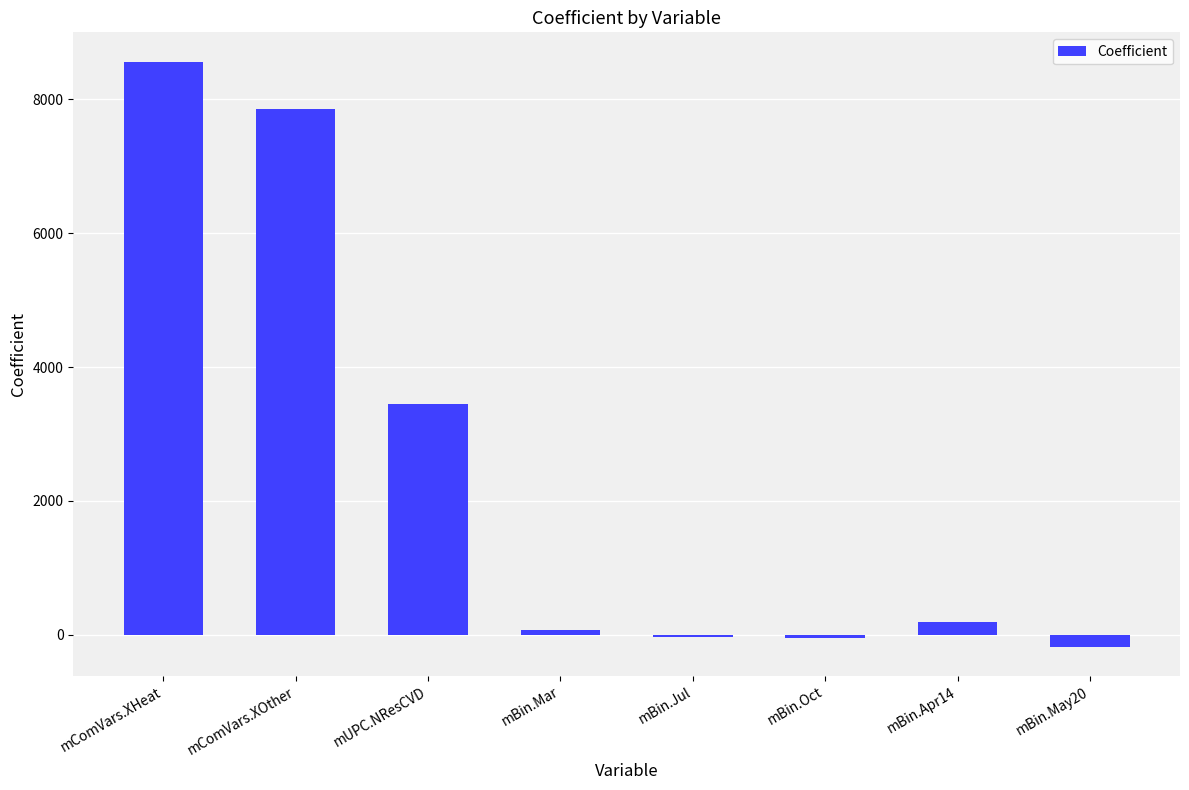

Is it true that the value at mBin.May20 is -175.0?

True